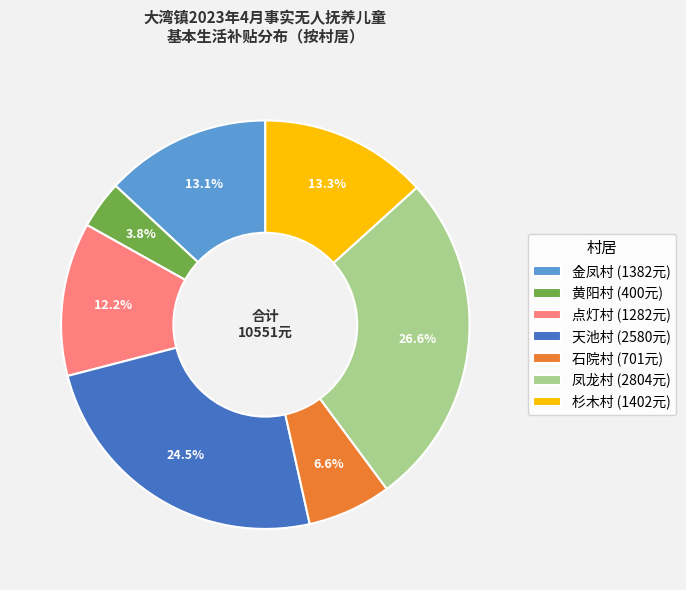

How much of the chart is everything except 凤龙村 (2804元)?

73.4%